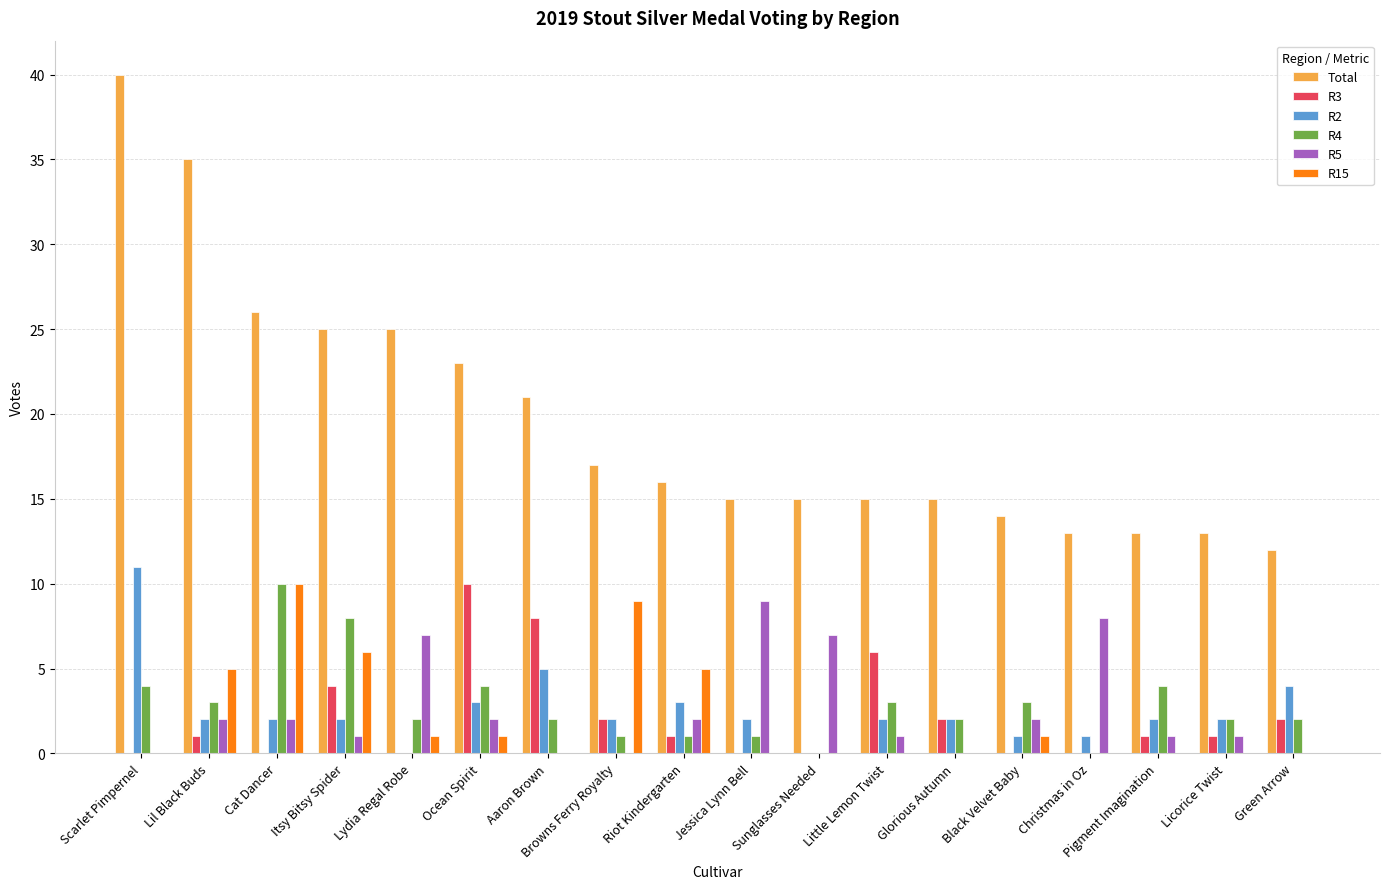

Are the bars grouped side by side (vs. stacked)?

Yes